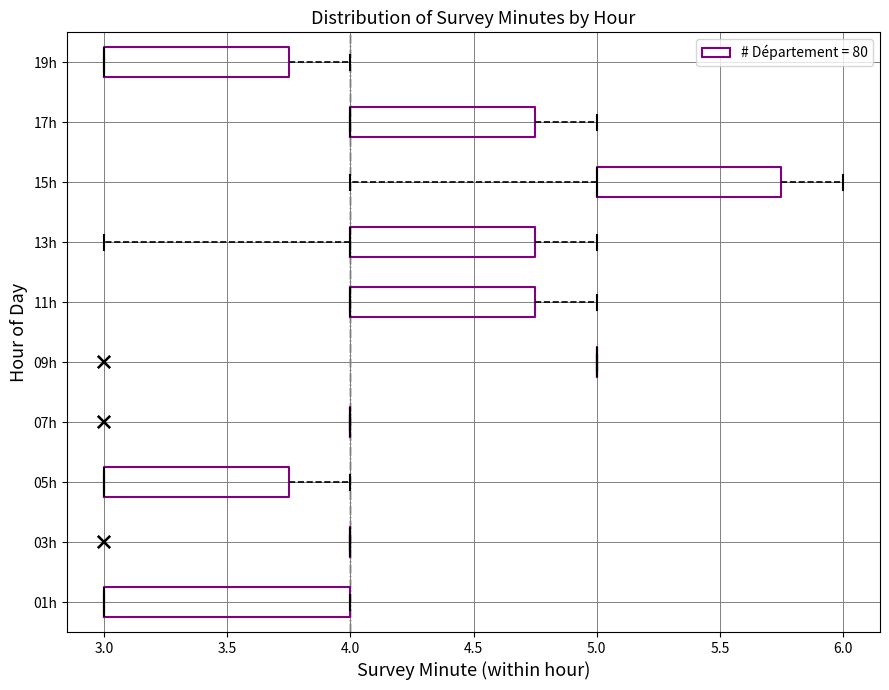

Reading bottom to top, read every box against the x-axis: the position of its median line, the range the box covers, and the ends of its whiskers. The values are not printed on the chart, so give them approximately, as read against the axis.

01h: median 3.00 (drawn on the box's left edge), box 3.00 to 4.00, whiskers 3.00 to 4.00
03h: box collapsed to a line at 4.00, whiskers 4.00 to 4.00
05h: median 3.00 (drawn on the box's left edge), box 3.00 to 3.75, whiskers 3.00 to 4.00
07h: box collapsed to a line at 4.00, whiskers 4.00 to 4.00
09h: box collapsed to a line at 5.00, whiskers 5.00 to 5.00
11h: median 4.00 (drawn on the box's left edge), box 4.00 to 4.75, whiskers 4.00 to 5.00
13h: median 4.00 (drawn on the box's left edge), box 4.00 to 4.75, whiskers 3.00 to 5.00
15h: median 5.00 (drawn on the box's left edge), box 5.00 to 5.75, whiskers 4.00 to 6.00
17h: median 4.00 (drawn on the box's left edge), box 4.00 to 4.75, whiskers 4.00 to 5.00
19h: median 3.00 (drawn on the box's left edge), box 3.00 to 3.75, whiskers 3.00 to 4.00